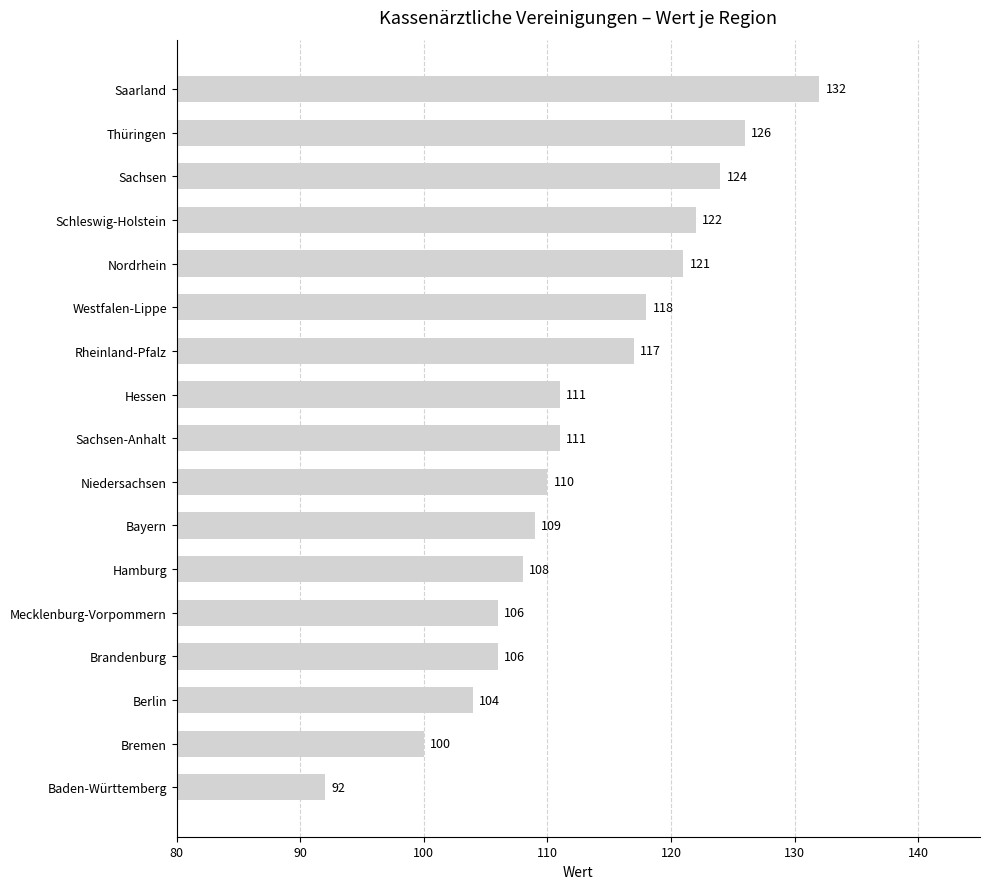

What position from the top is Brandenburg?

14